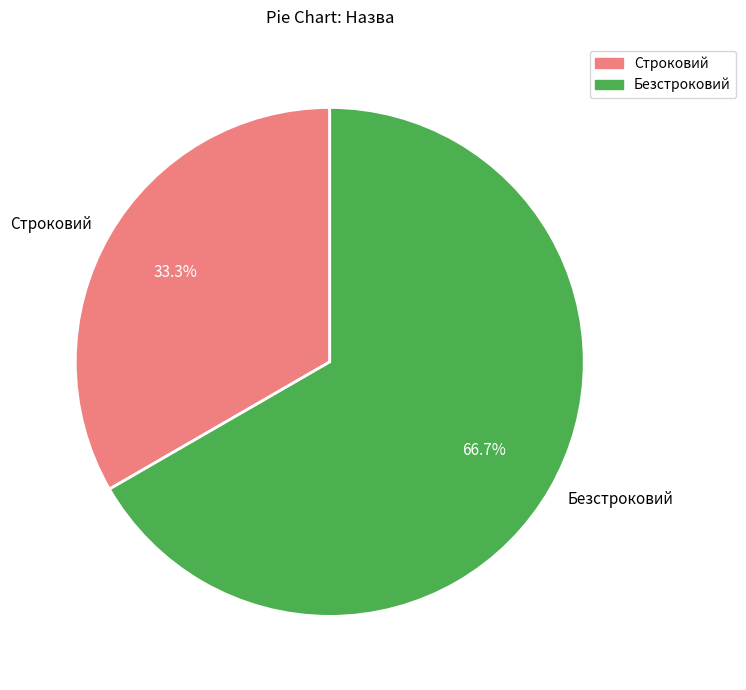

To the nearest percent, what is the combined percentage of Строковий and Безстроковий?

100%